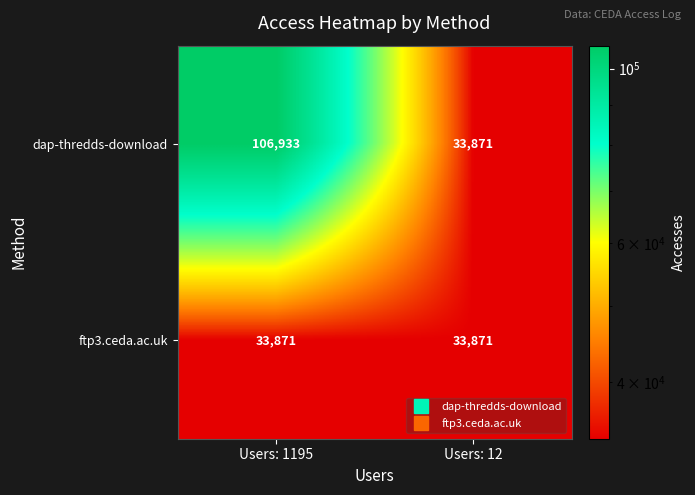

Rank the series at Users: 1195 from lowest to highest value.

ftp3.ceda.ac.uk, dap-thredds-download